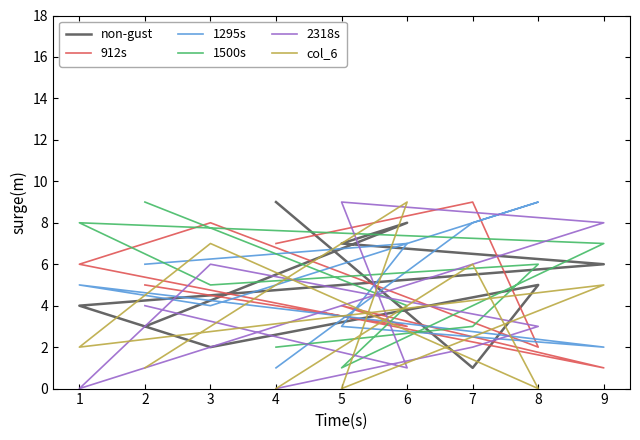

What are all the series names shown in the legend?

non-gust, 912s, 1295s, 1500s, 2318s, col_6